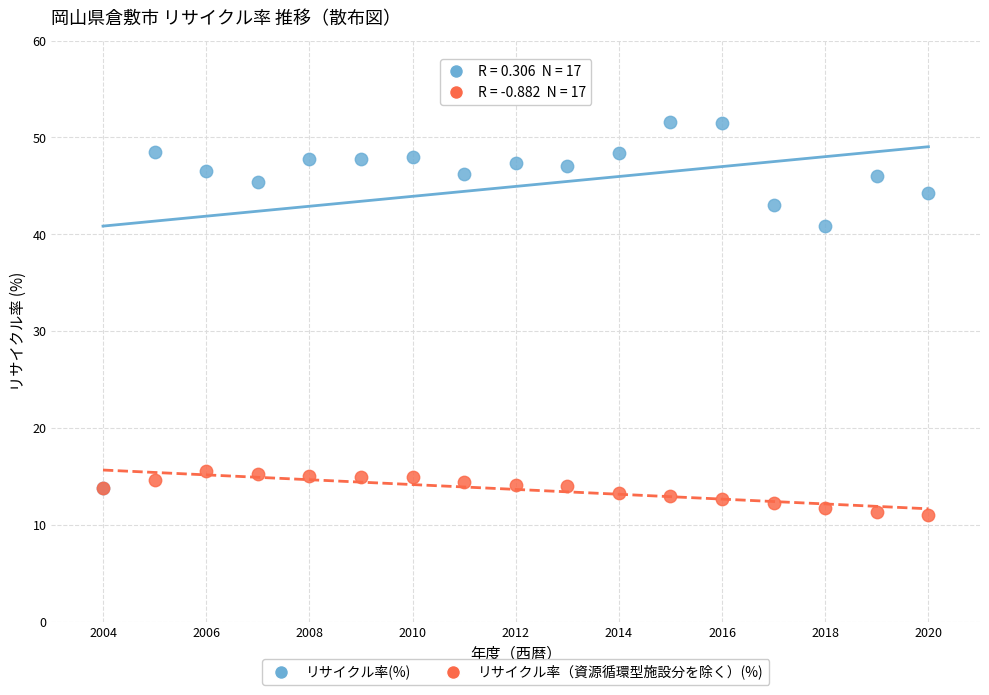

Which series has the largest Y range (max minus min)?

リサイクル率(%)